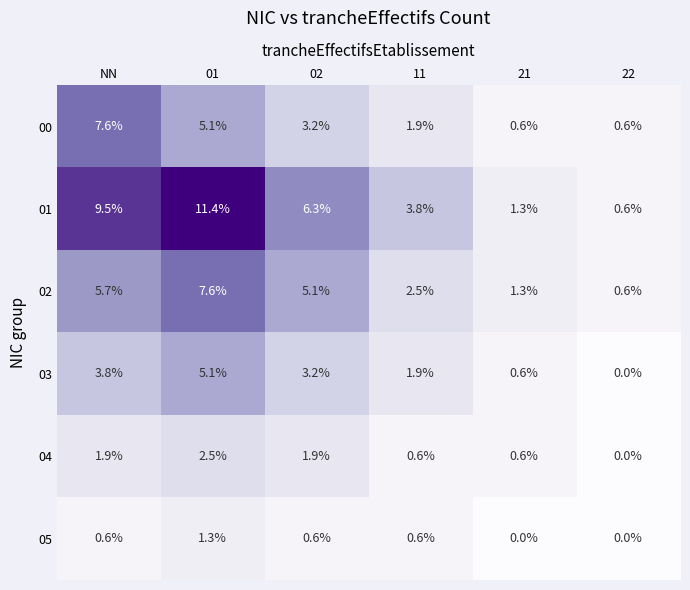

List the labels in order of 01 value, largest first.

01, NN, 02, 11, 21, 22